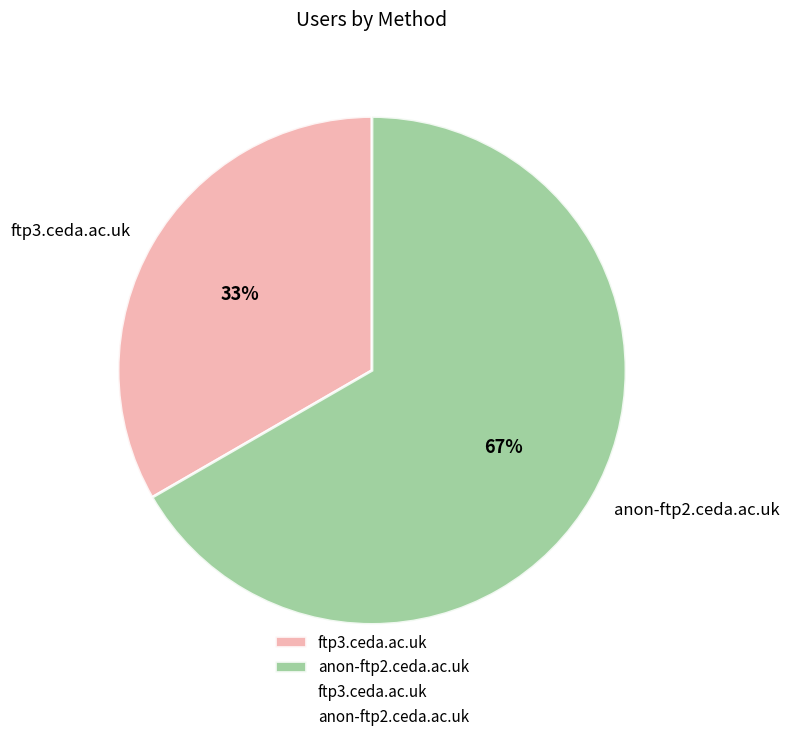

Is the sum of ftp3.ceda.ac.uk and anon-ftp2.ceda.ac.uk greater than half?

Yes